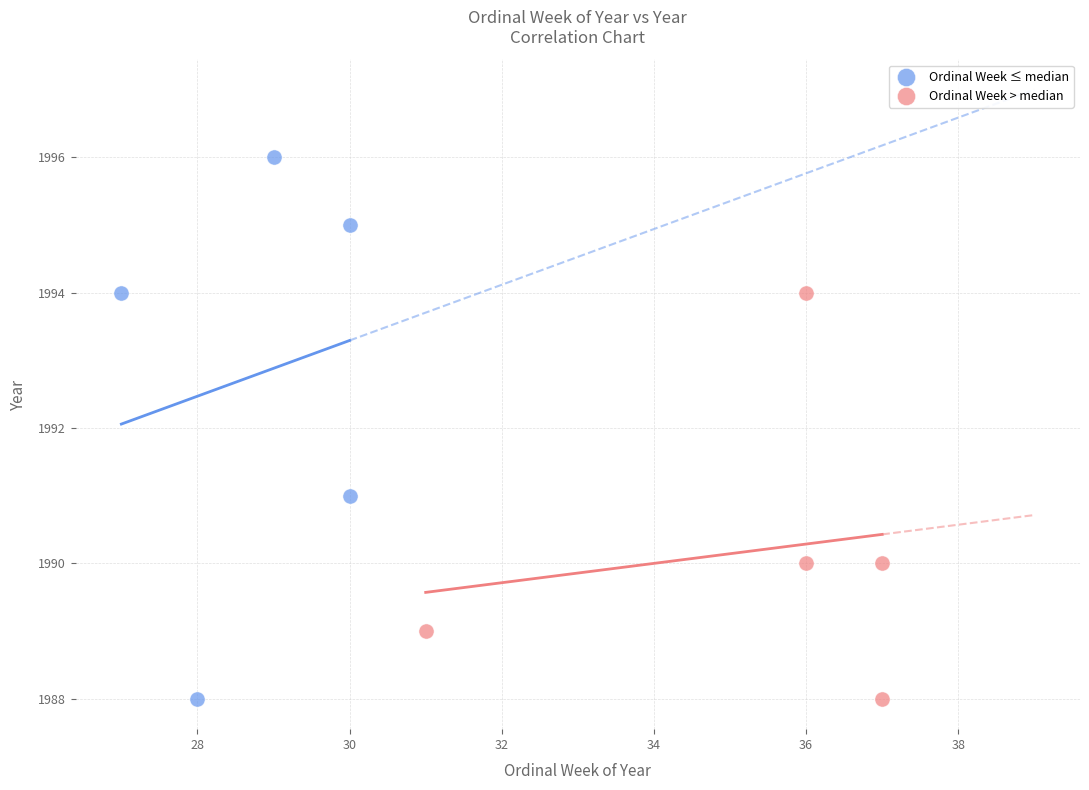

Which series reaches the maximum Y coordinate?

Ordinal Week ≤ median